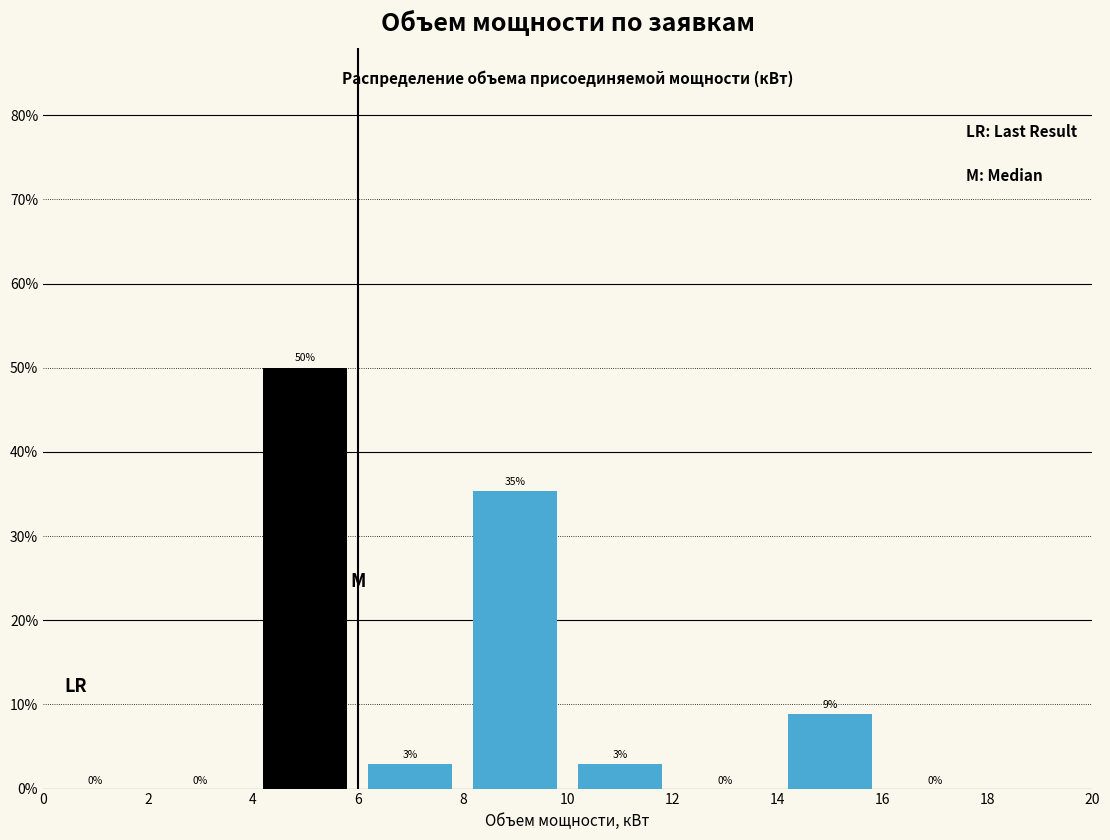

Which range on the x-axis has the tallest bar?

4 to 6